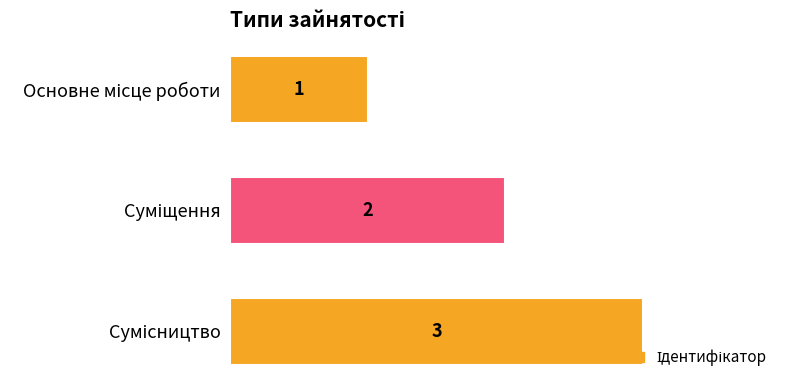

What is the greatest value displayed?

3